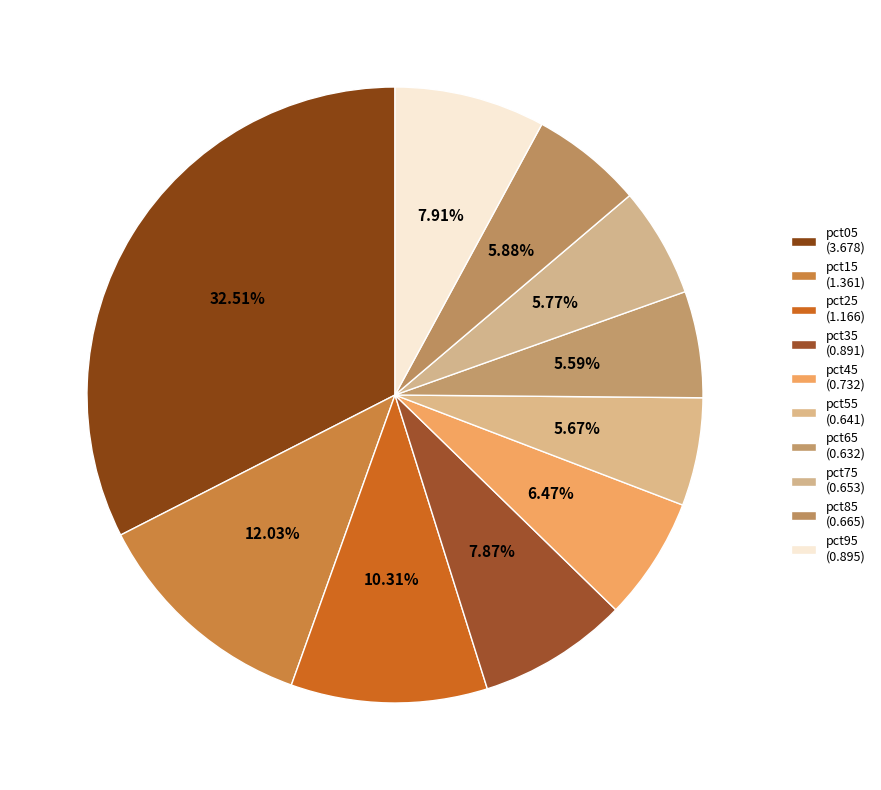

What is the largest slice in the pie chart?

pct05